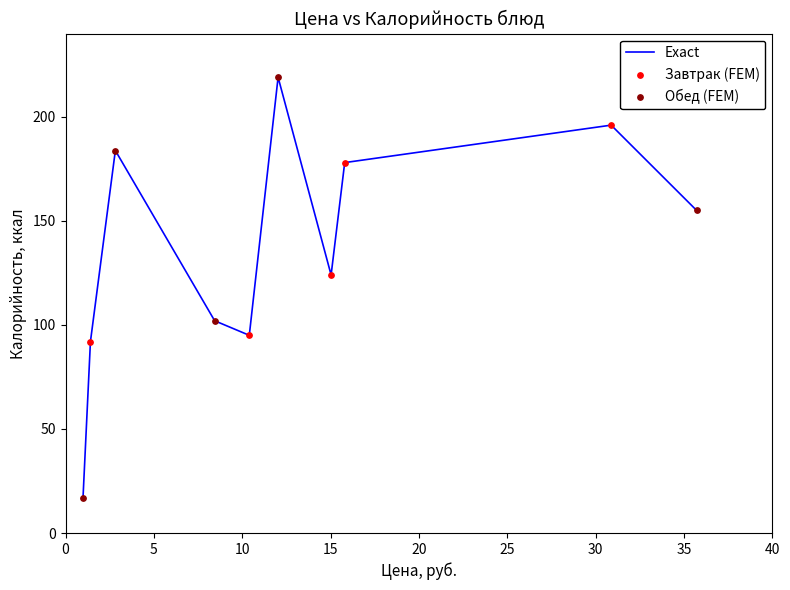

What is the minimum value shown in the chart?

17.0